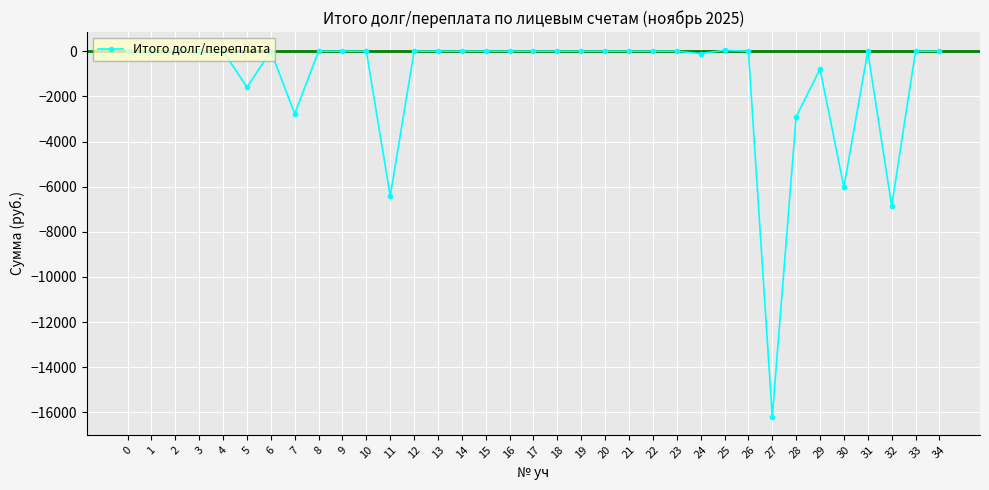

Is it true that the value at 27 is -27831.9?

False